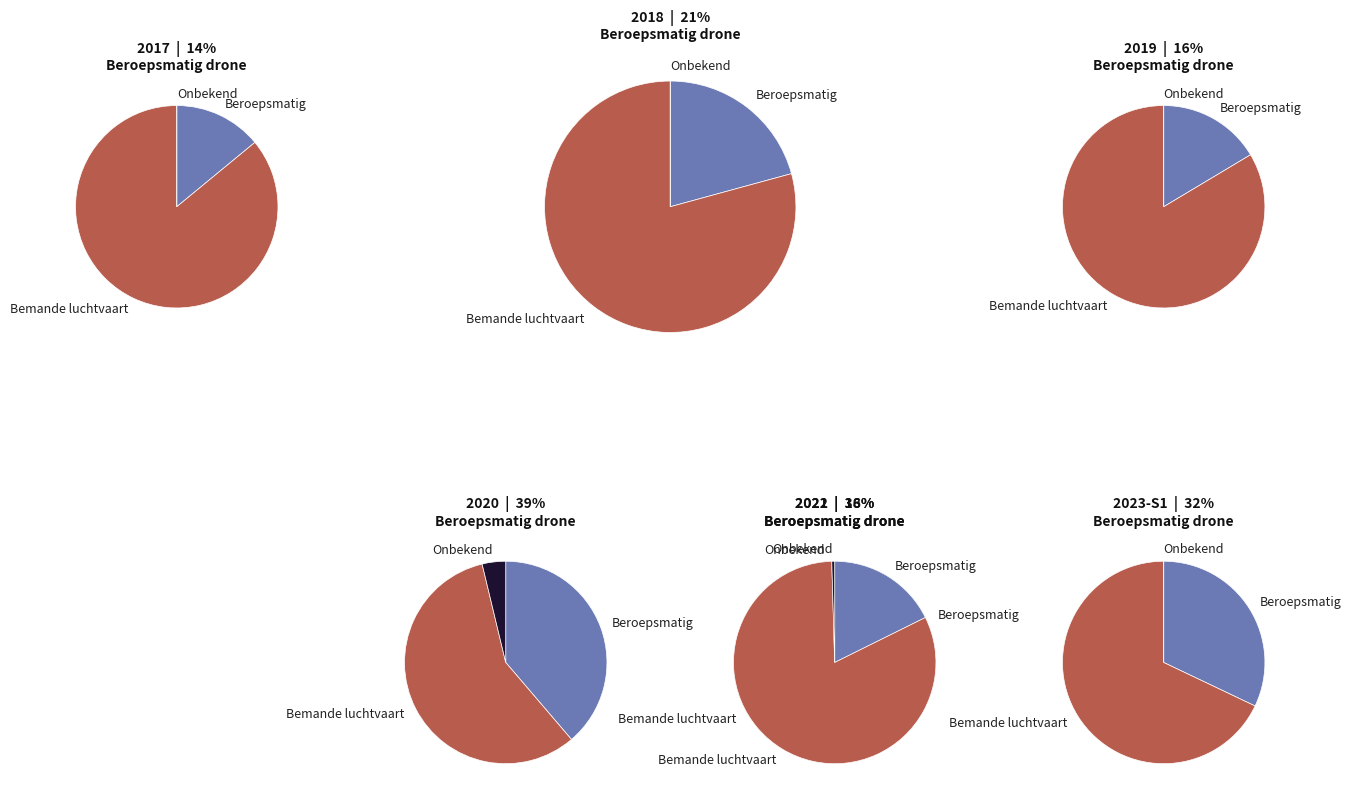

Rank the series by their maximum value, from highest to lowest.

Melding vanuit bemande luchtvaart, Melding door beroepsmatige dronegebruiker, Onbekend